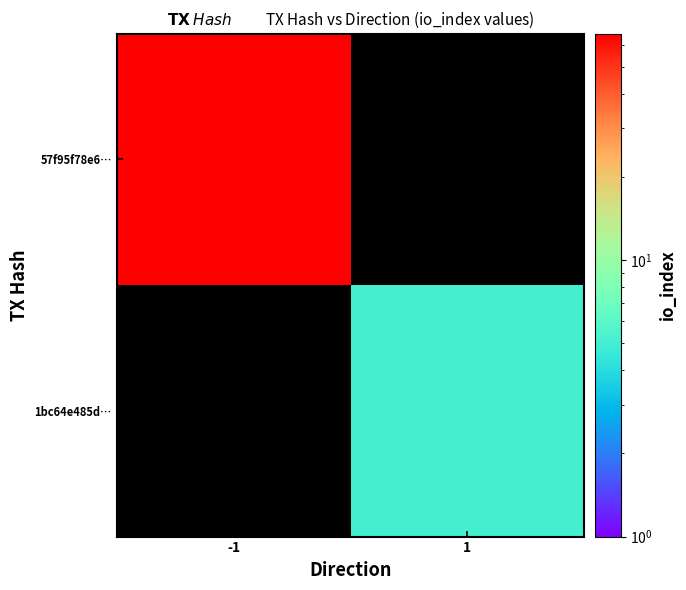

List the labels in order of 57f95f78e6… value, smallest first.

-1, 1